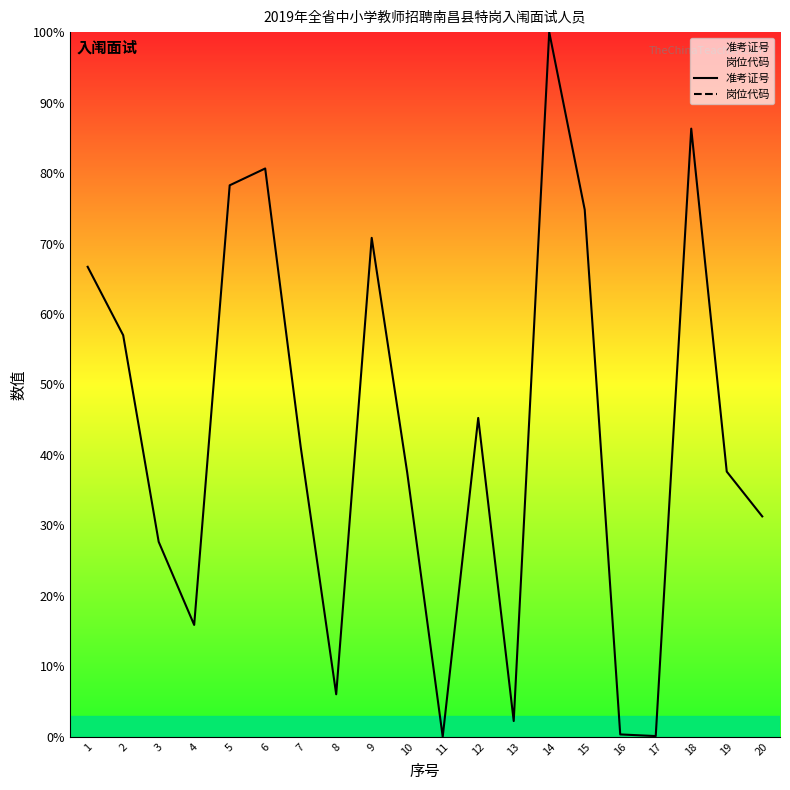

How many lines are shown in the chart?

2